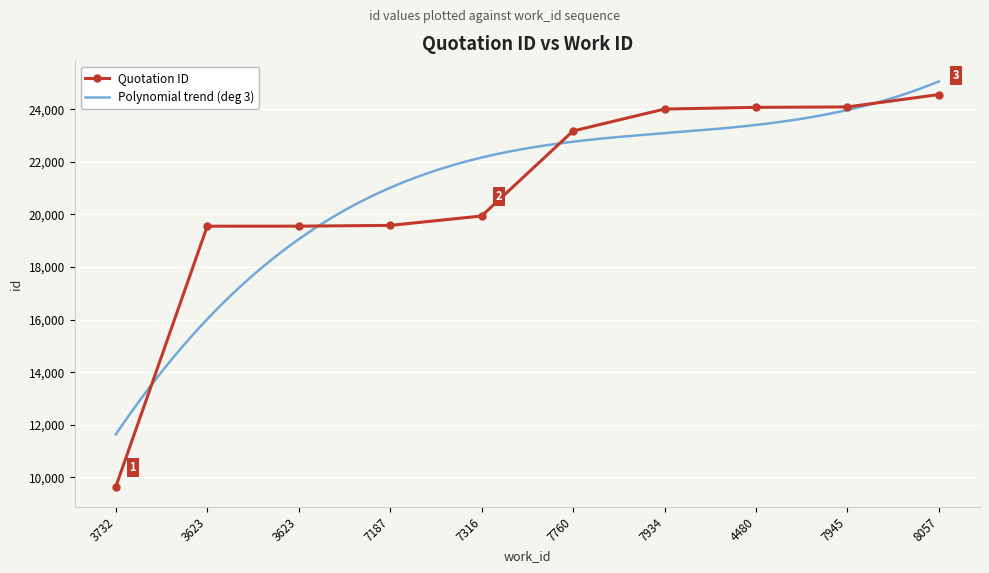

What is the ratio of the value at 4480 to the value at 7187?

1.2